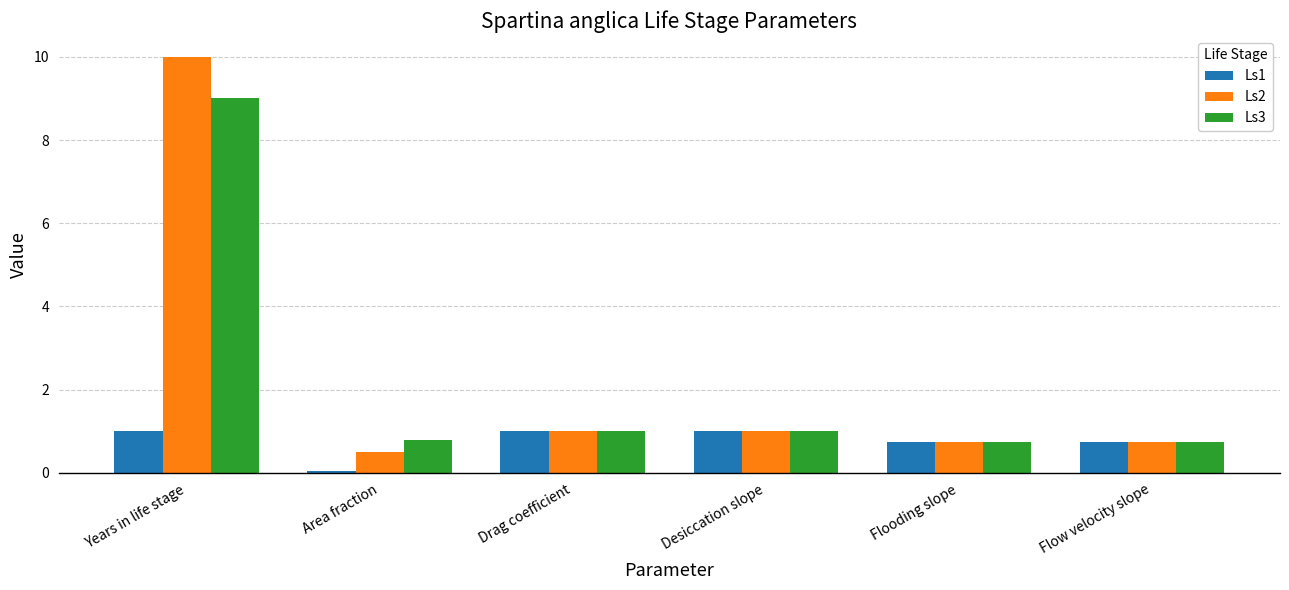

What is the total value across all series at Area fraction?

1.4